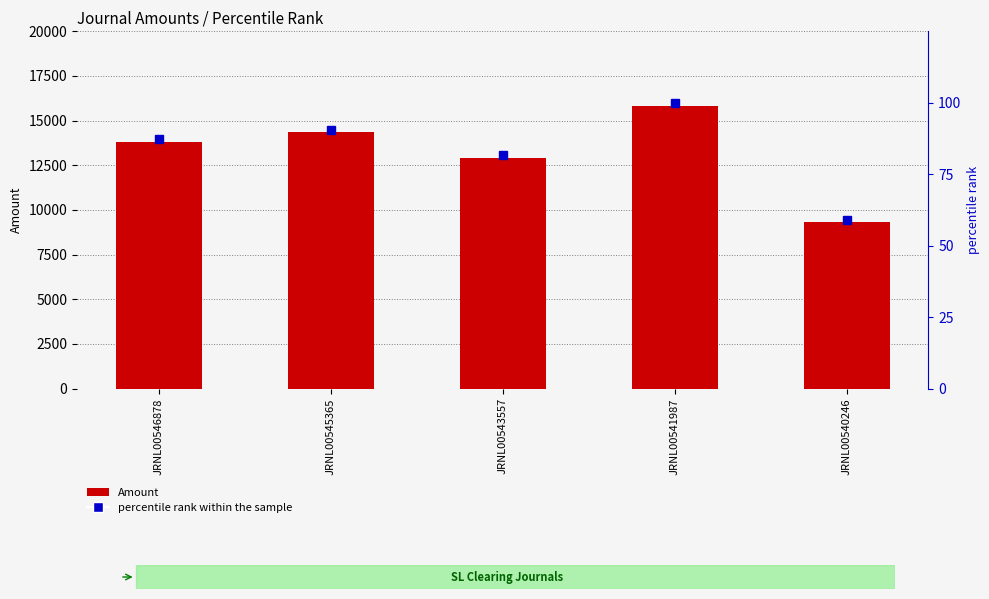

Is it true that Amount equals 13803.3 at JRNL00546878?

True